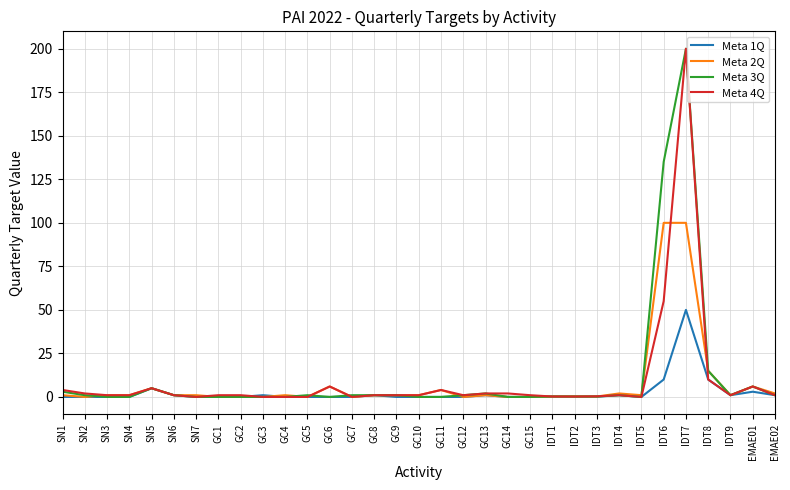

Is it true that Meta 3Q equals 0.0 at GC15?

True